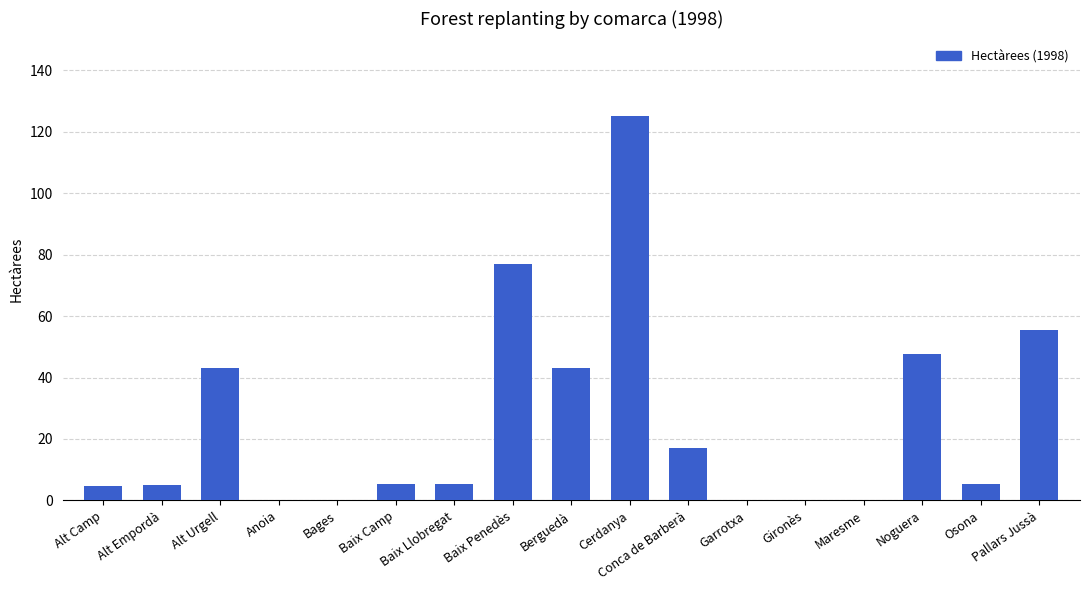

What is the sum of the values at Alt Urgell and Alt Empordà?

48.1